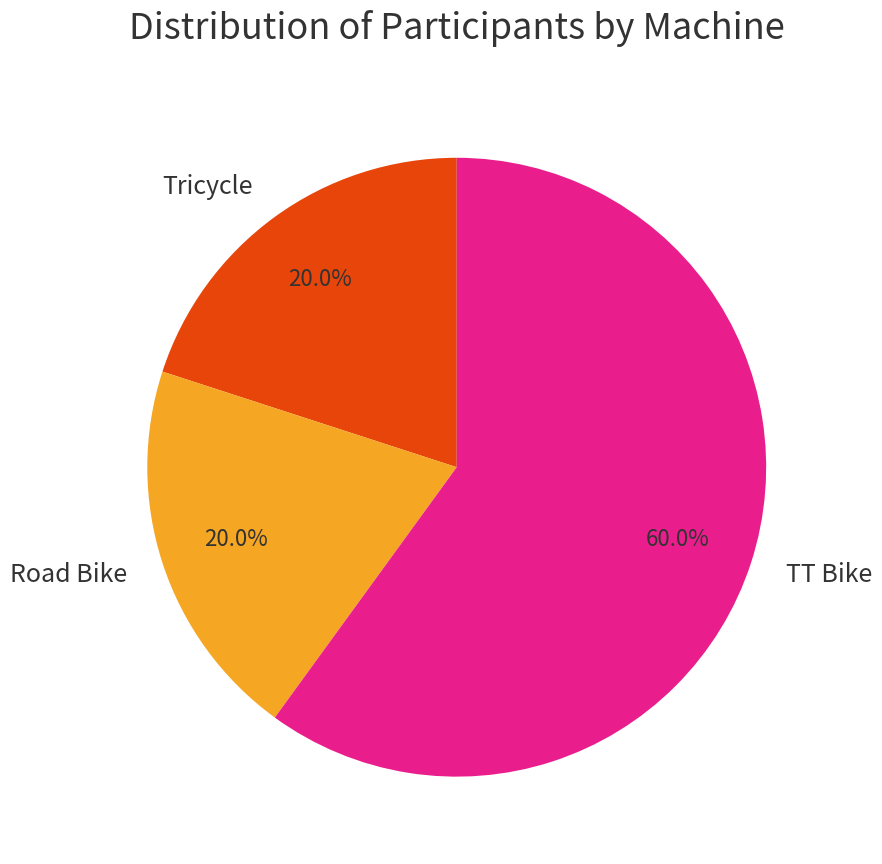

How many segments does this pie chart have?

3